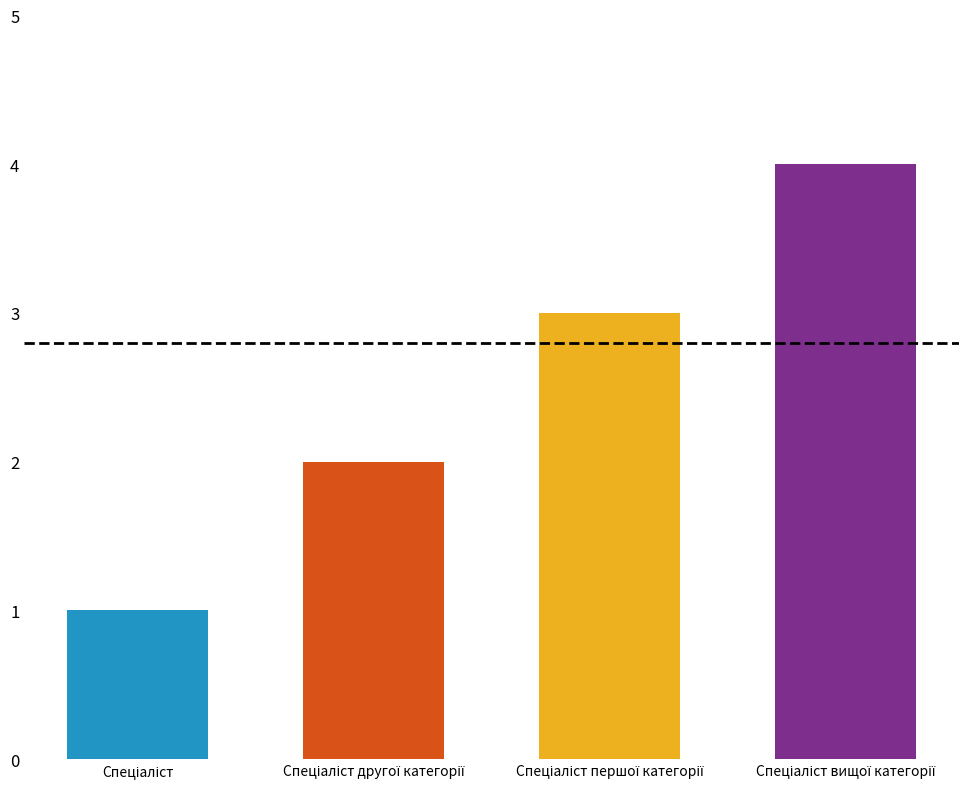

Approximately how many times larger is the value at Спеціаліст compared to Спеціаліст вищої категорії?

0.2